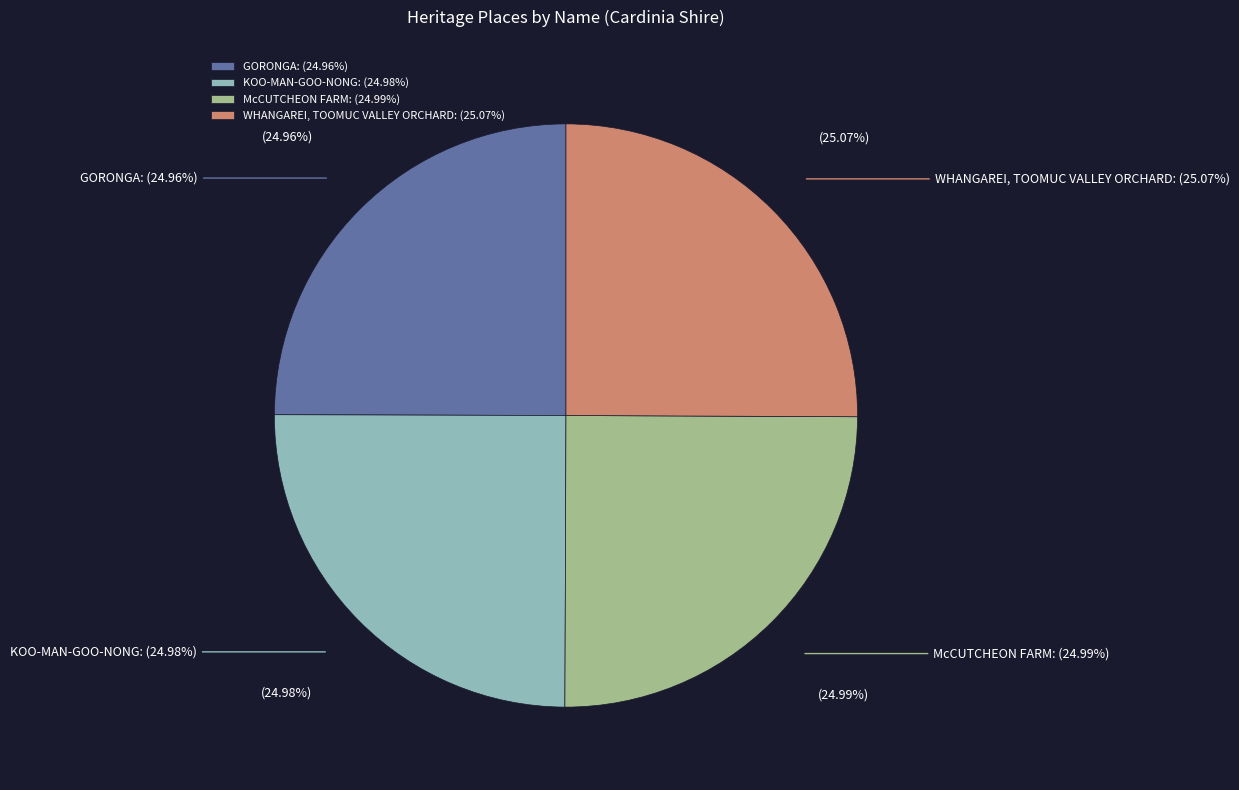

What is the smallest slice in the pie chart?

GORONGA